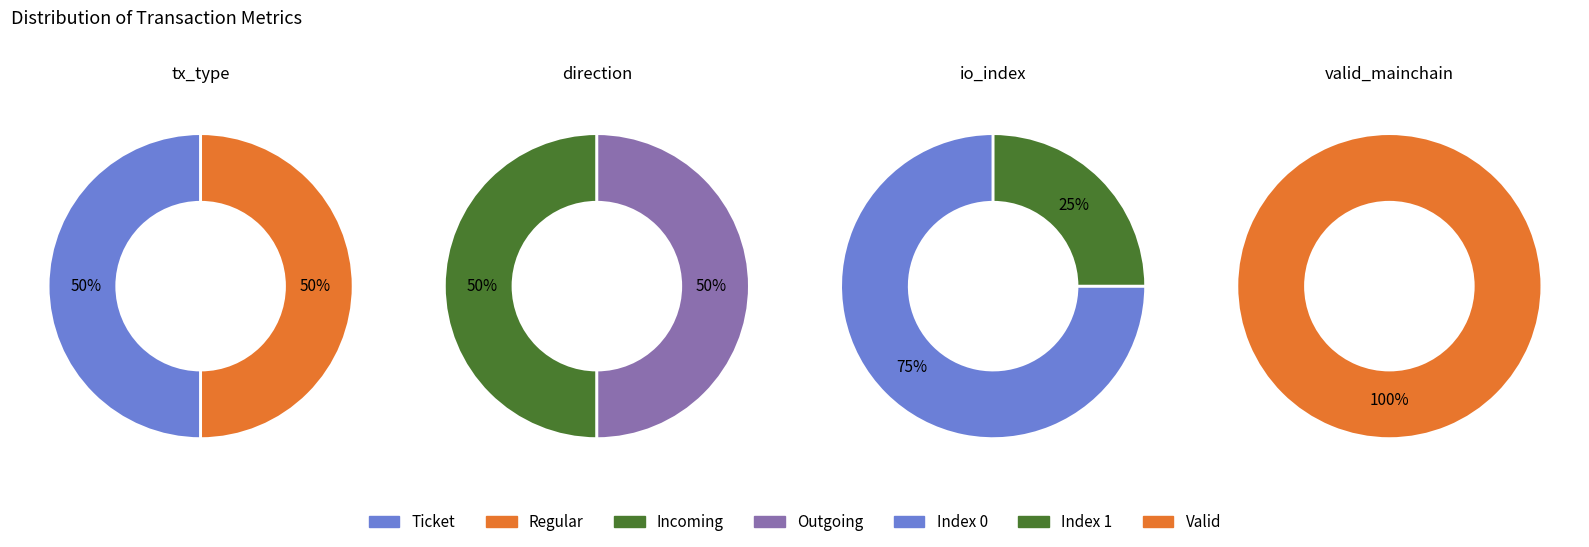

Is the sum of Regular and Ticket greater than half?

Yes